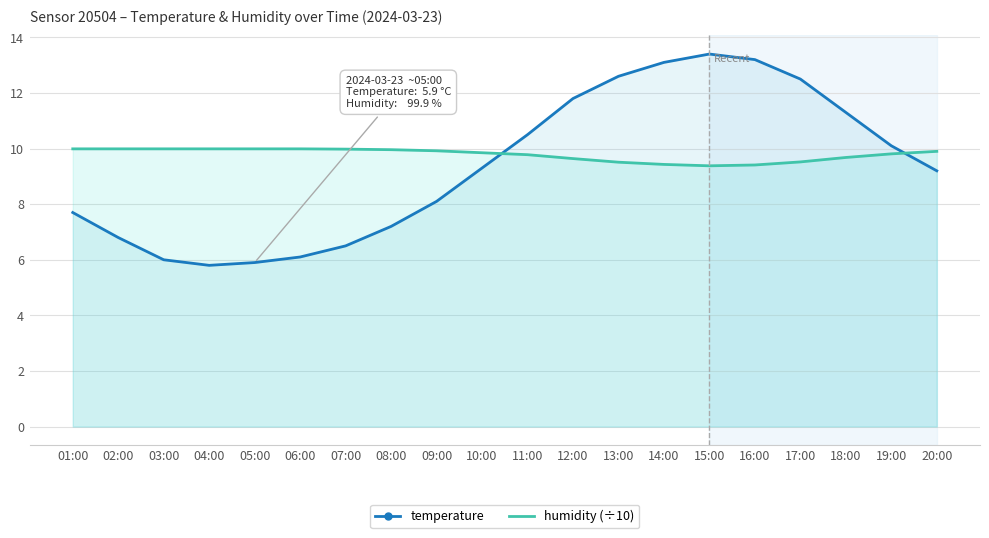

At which label does temperature reach its minimum?

04:00